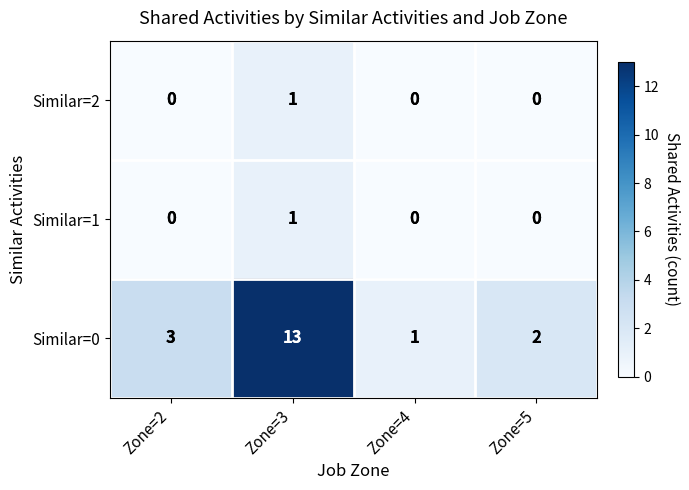

What is the difference between the Similar=0 values at Zone=5 and Zone=3?

11